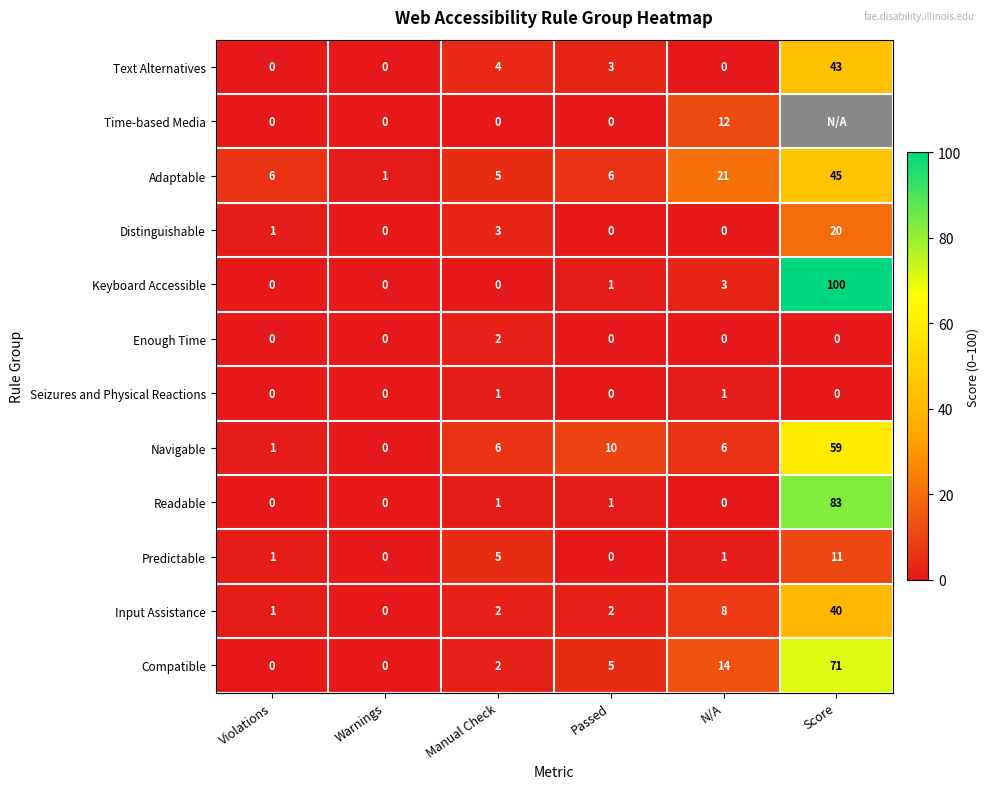

The Enough Time series shows -1.4 at N/A. True or false?

False